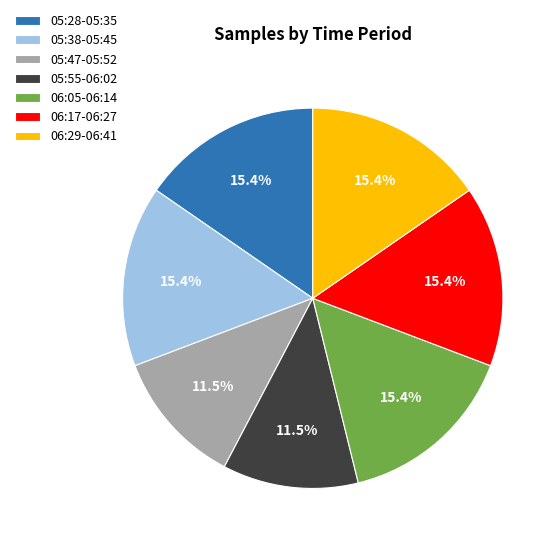

How many segments does this pie chart have?

7